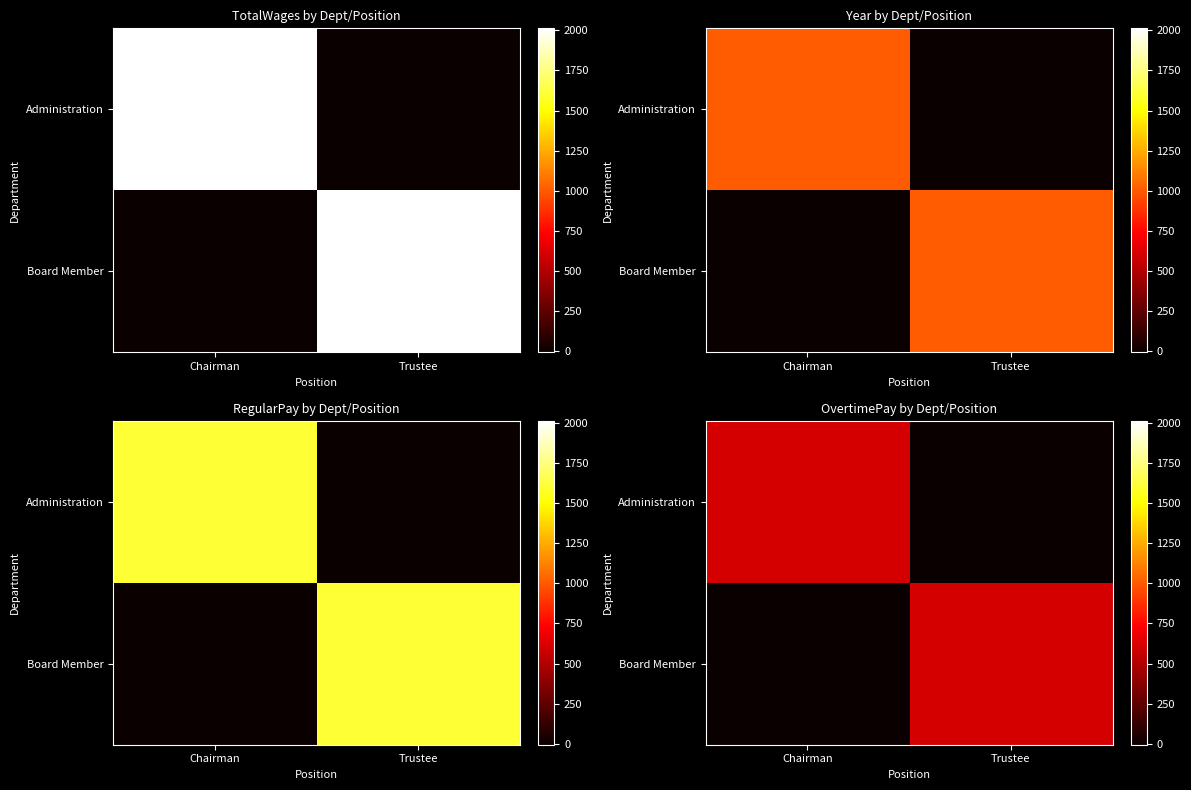

How many categories are shown in the chart?

2